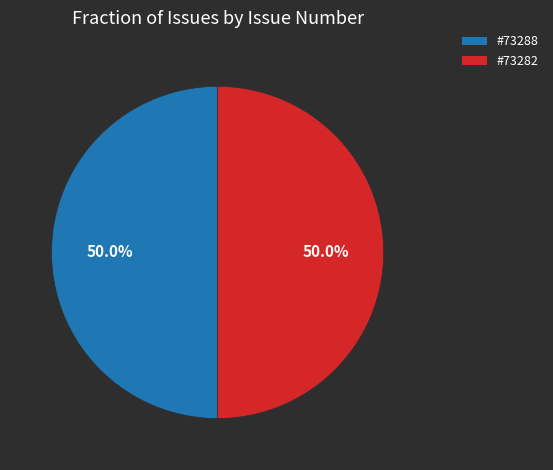

How many segments does this pie chart have?

2